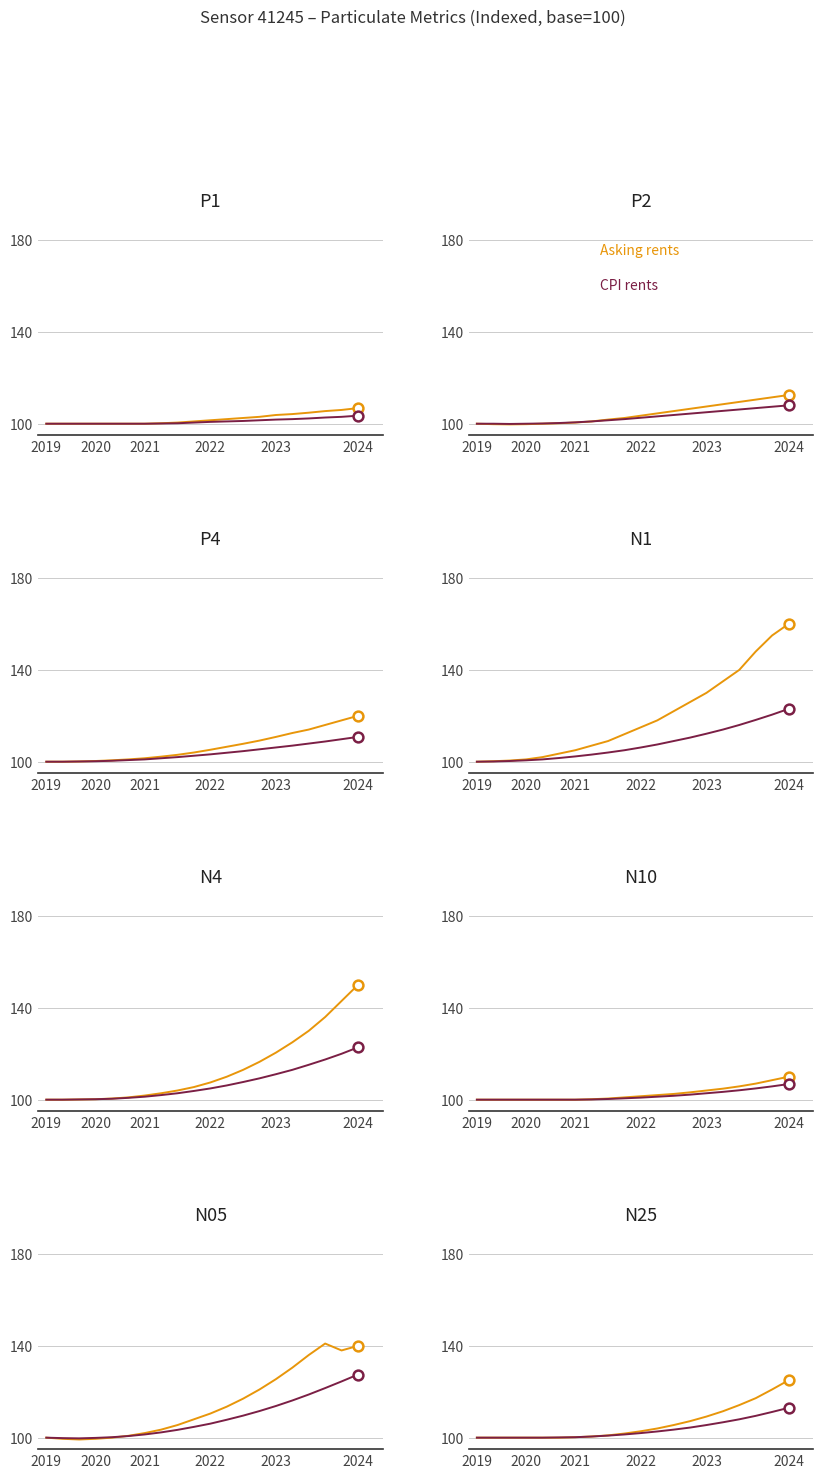

What is the total value across all series at 2023?

214.7